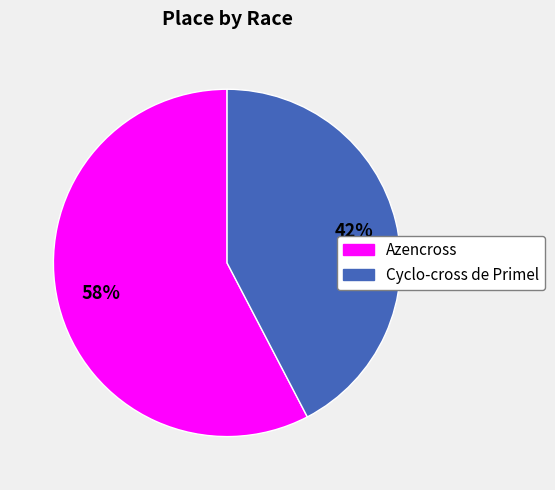

Approximately how many times larger is the value at Cyclo-cross de Primel compared to Azencross?

0.7